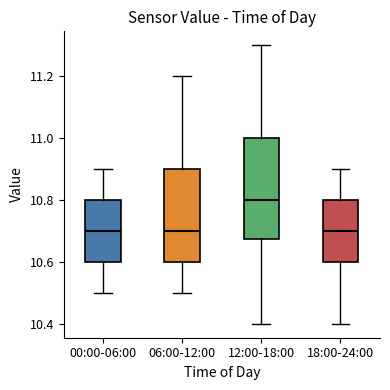

Where does the median line of the box for 18:00-24:00 sit on the y-axis? The values are not printed on the chart, so give them approximately, as read against the axis.

10.70